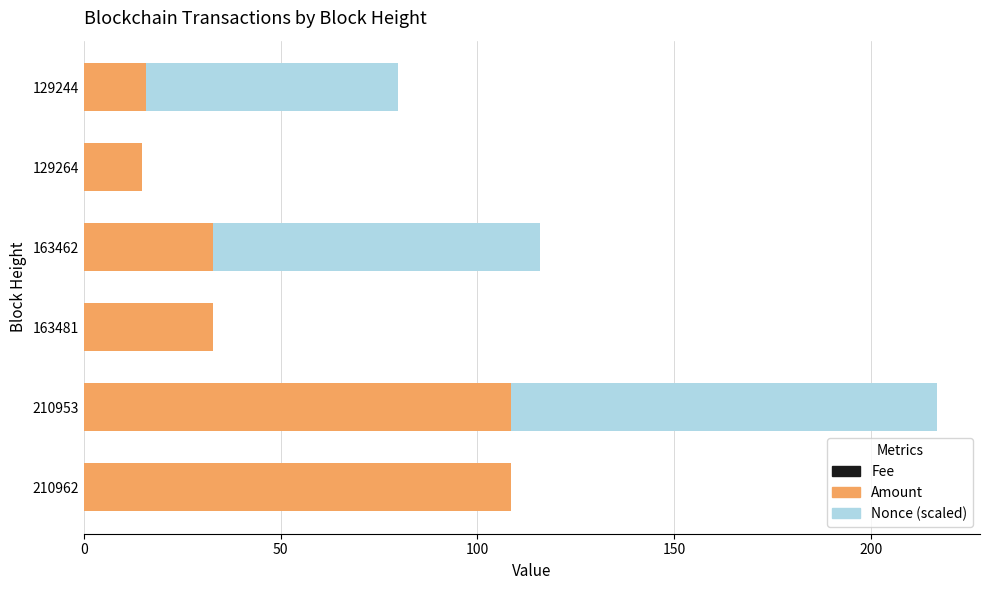

How many series are shown in this chart?

3